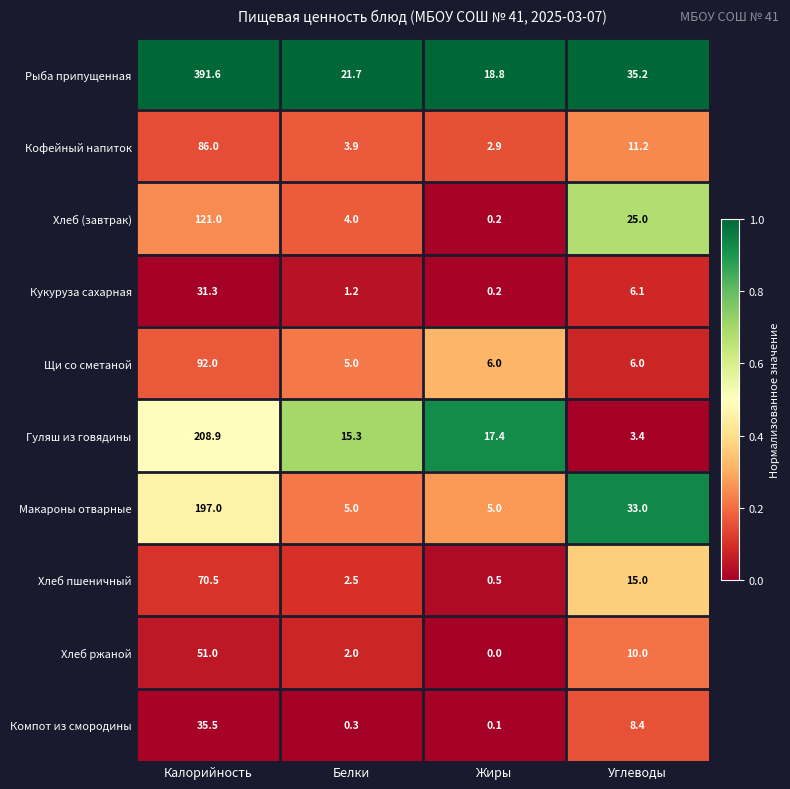

The Хлеб ржаной series shows 88.0 at Калорийность. True or false?

False